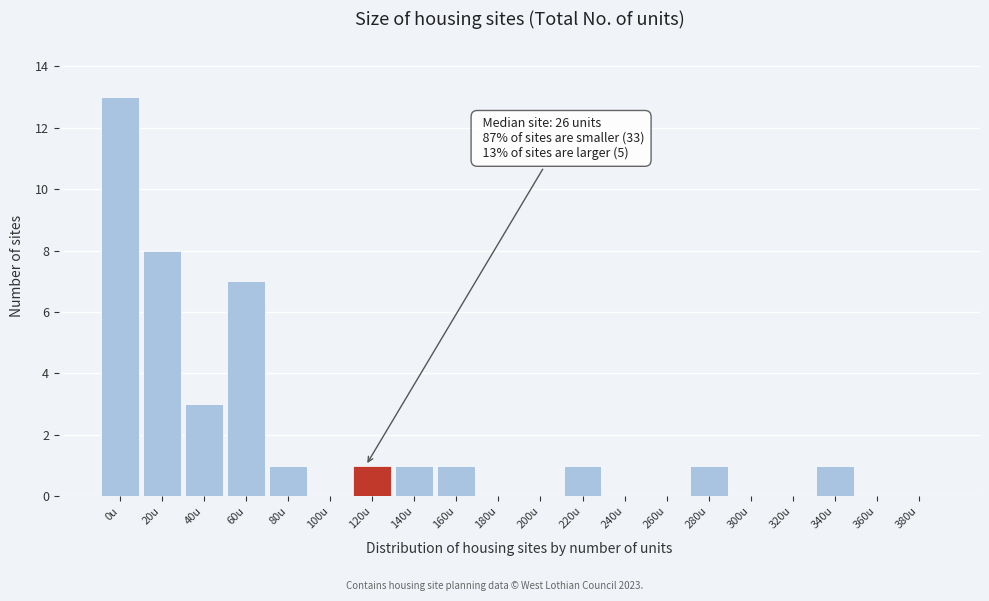

Reading right to left, what are all the values shown in this chart?

380u=0	360u=0	340u=1	320u=0	300u=0	280u=1	260u=0	240u=0	220u=1	200u=0	180u=0	160u=1	140u=1	120u=1	100u=0	80u=1	60u=7	40u=3	20u=8	0u=13